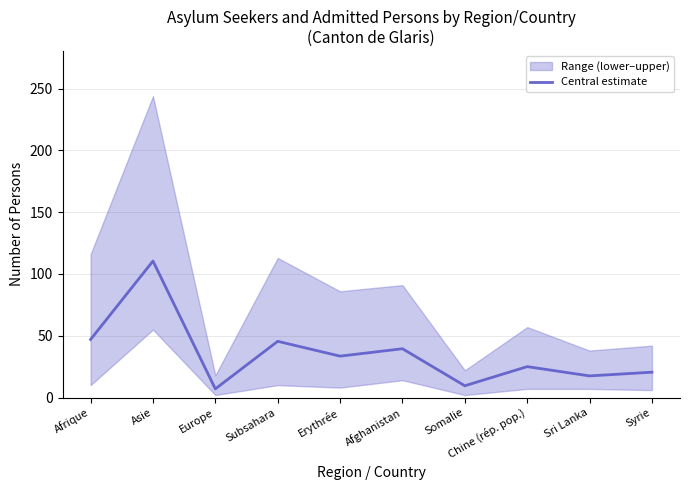

Which category has the highest value across all series?

Asie